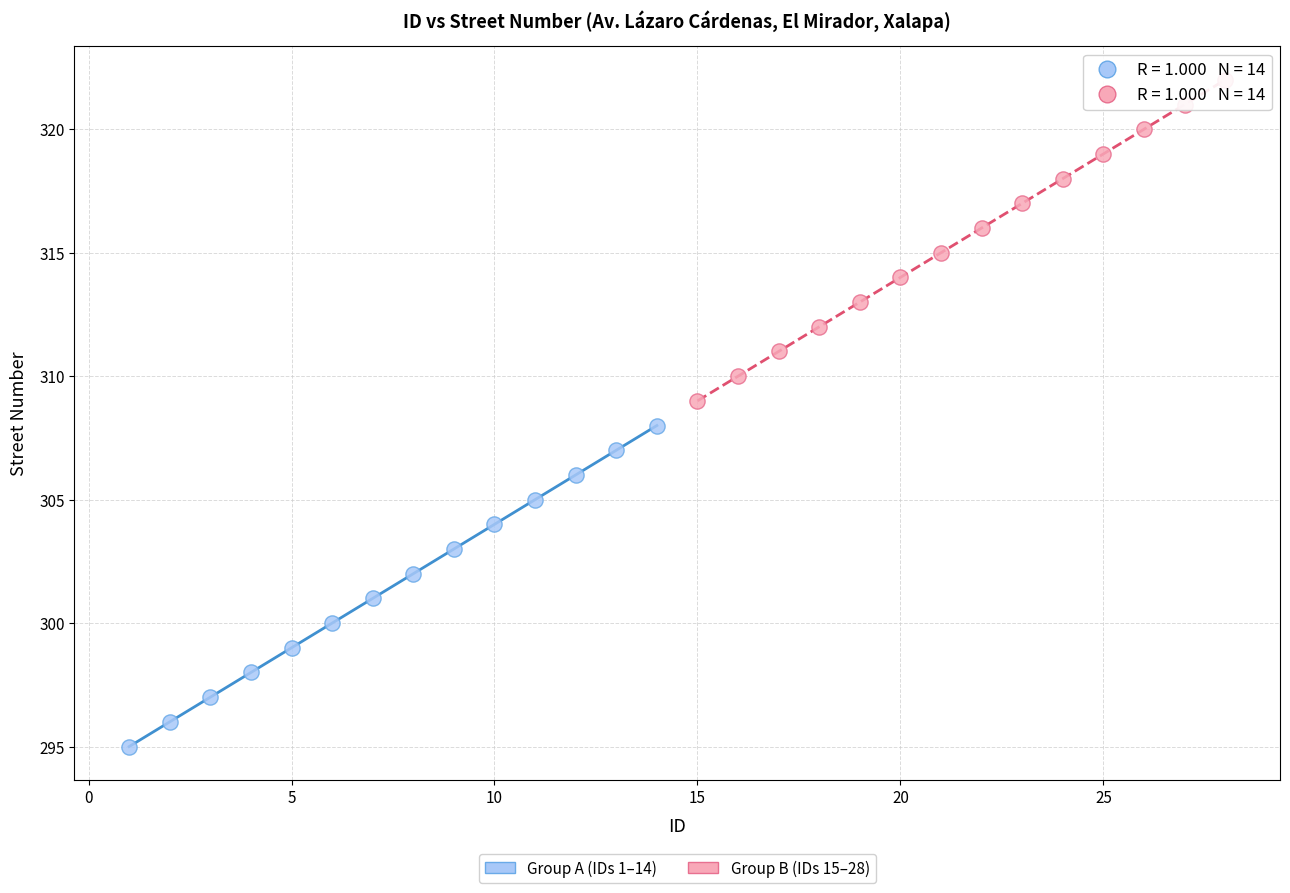

Which series reaches the maximum Y coordinate?

Group B (IDs 15–28)